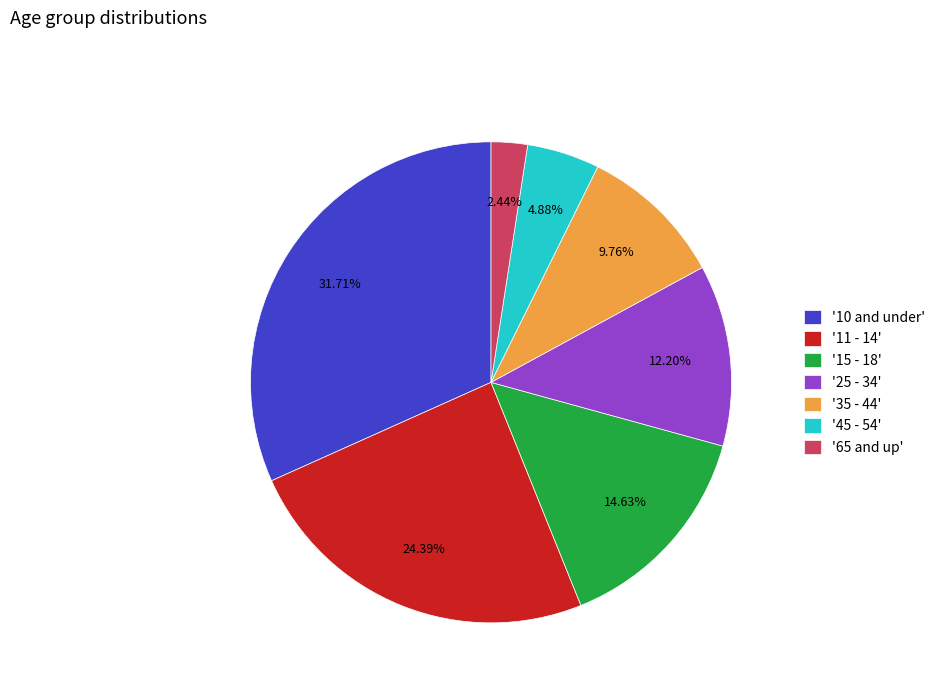

How many slices are in this pie chart?

7